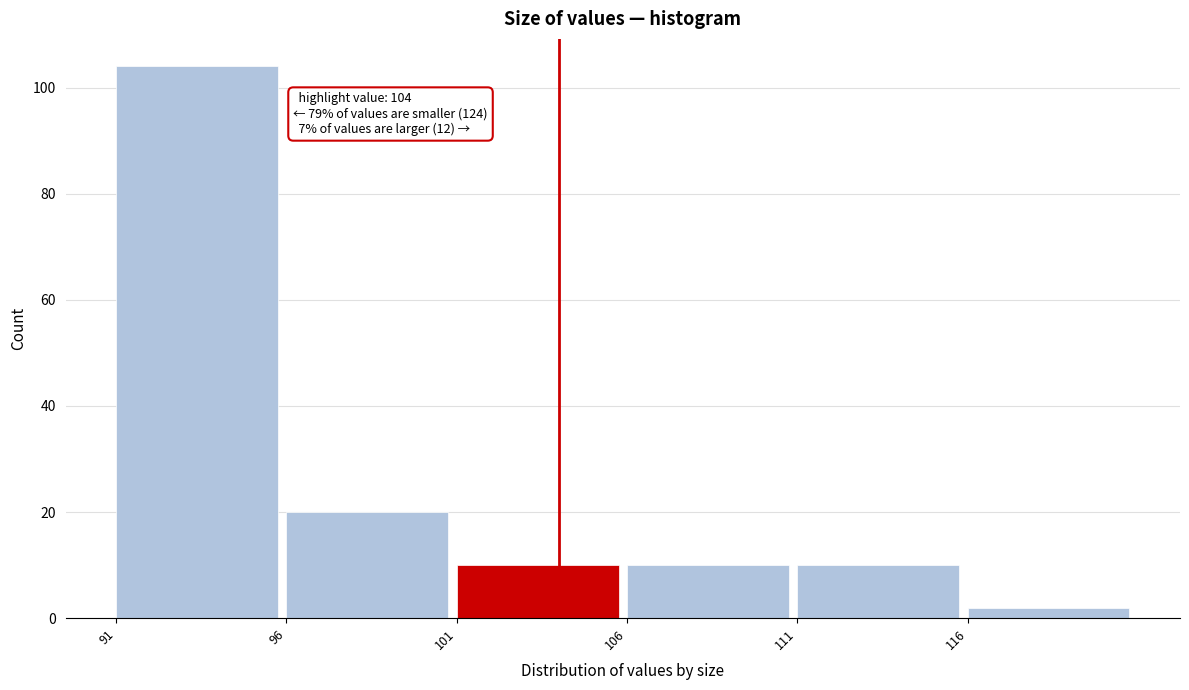

Over which range of the x-axis is the bar tallest?

91 to 96